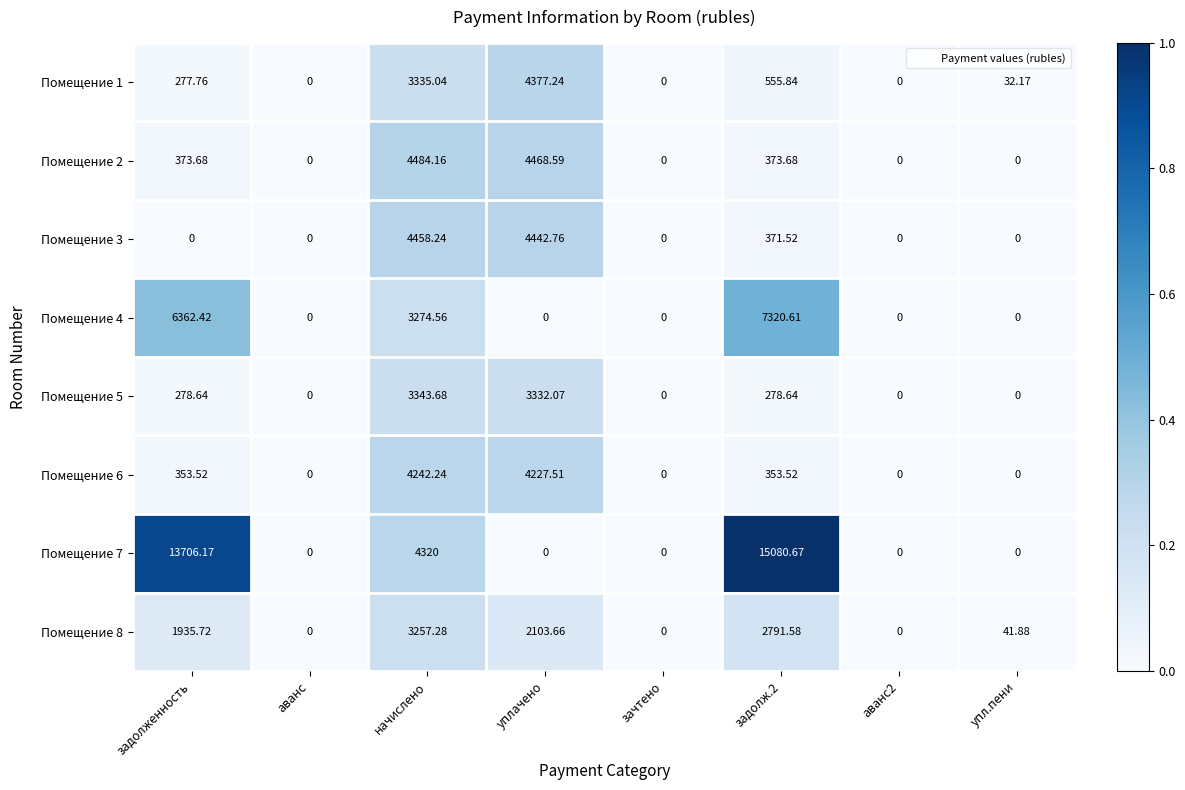

Is the value of Помещение 2 at аванс2 greater than the value of Помещение 5 at задолж.2?

No